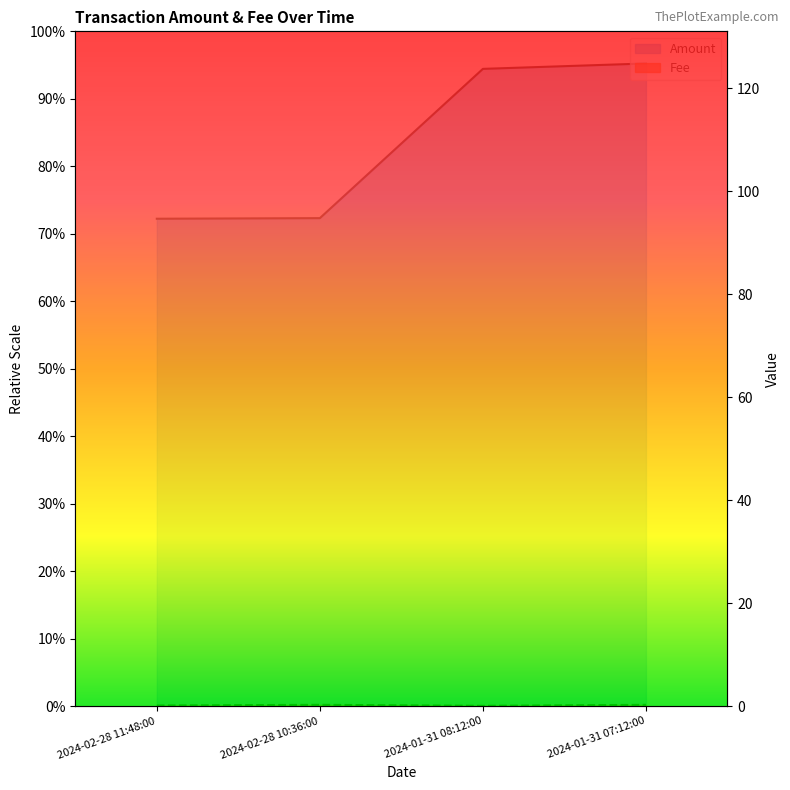

What is the difference between the highest and lowest values at 2024-01-31 08:12:00?

123.8